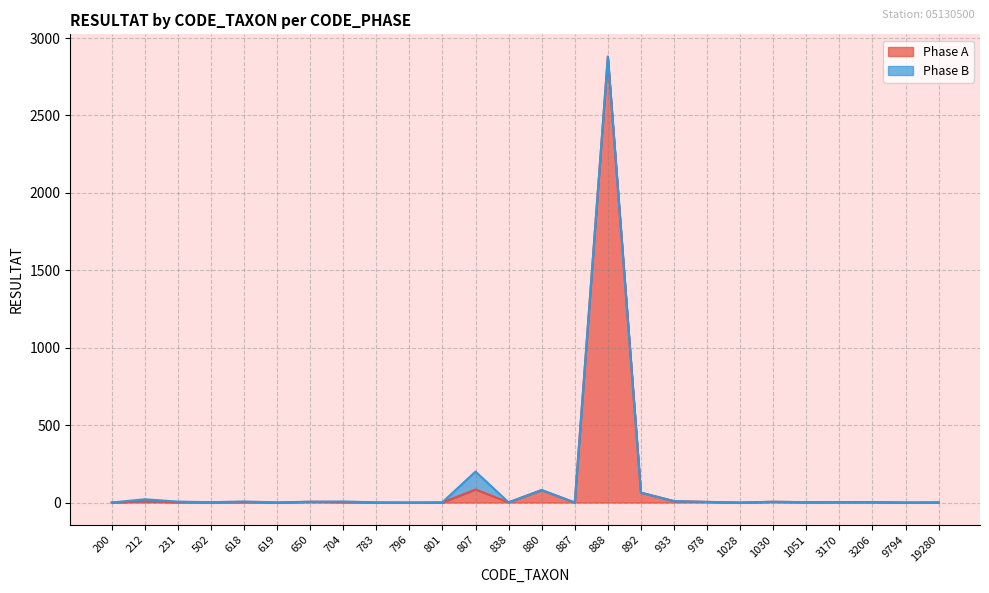

How many positive values are there?

18